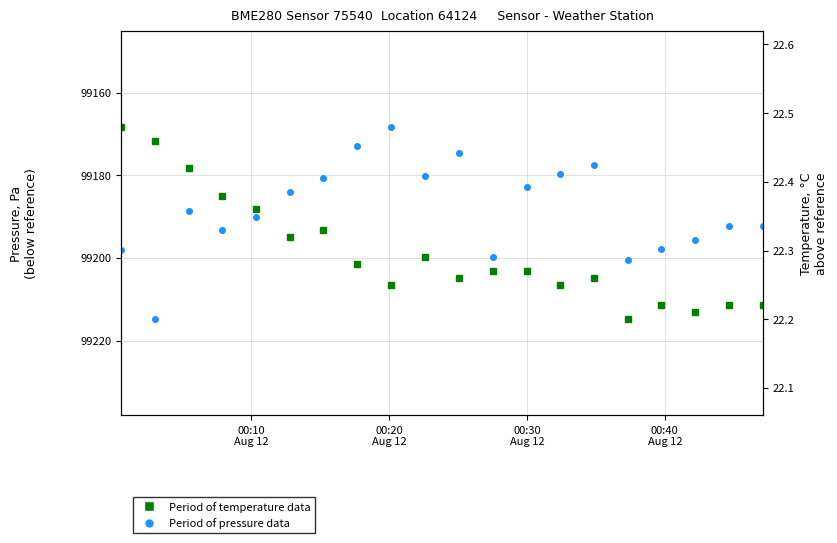

How many values in the pressure series exceed 99190?

10